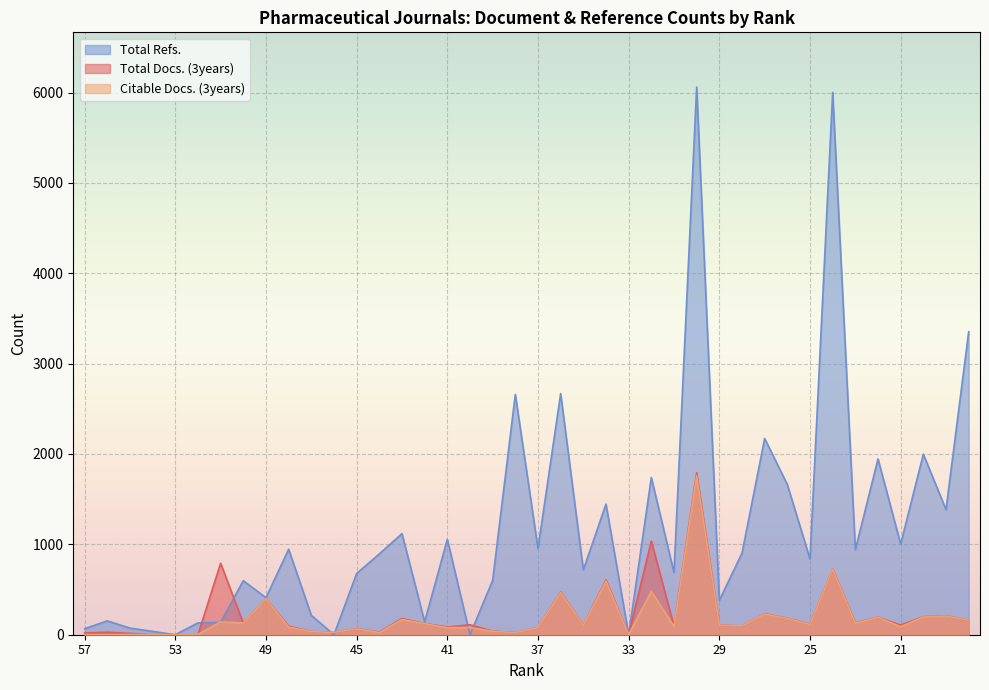

What is the spread (max minus min) of values at 40?

110